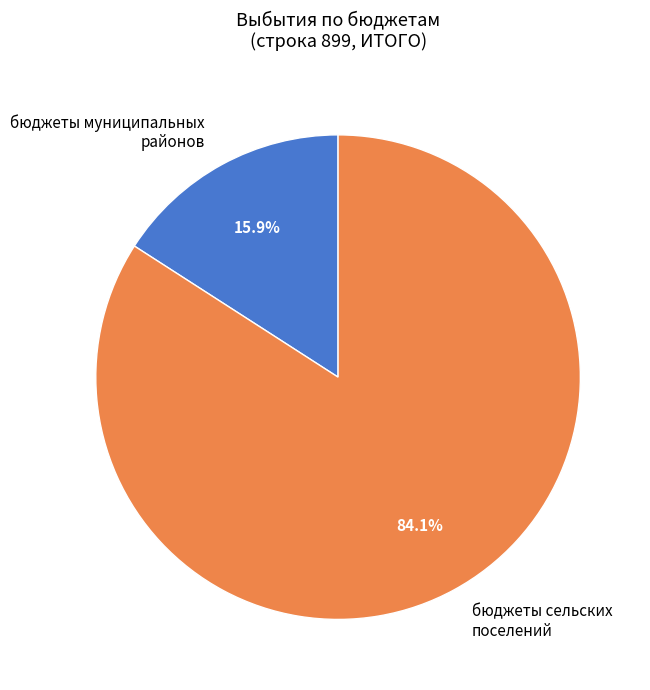

What portion of the pie excludes бюджеты сельских поселений?

15.9%